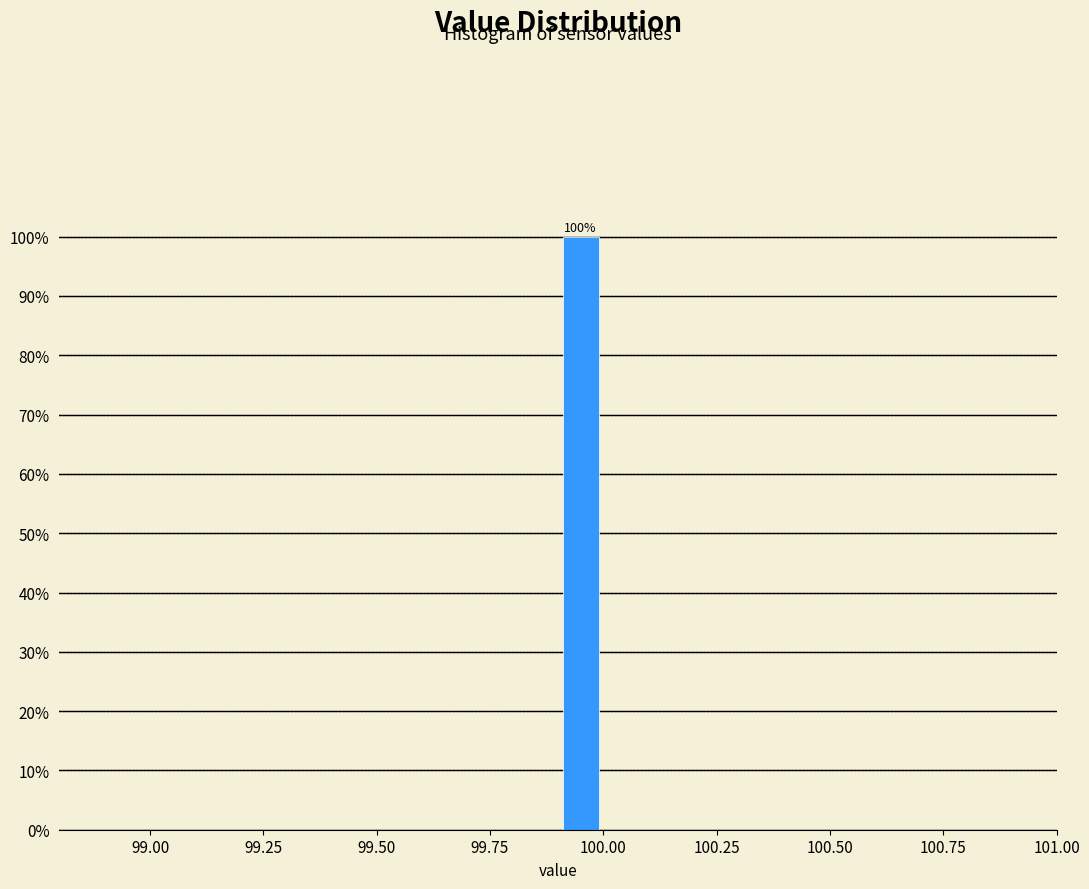

Read against the x-axis, roughly where is the centre of the tallest bar?

99.95